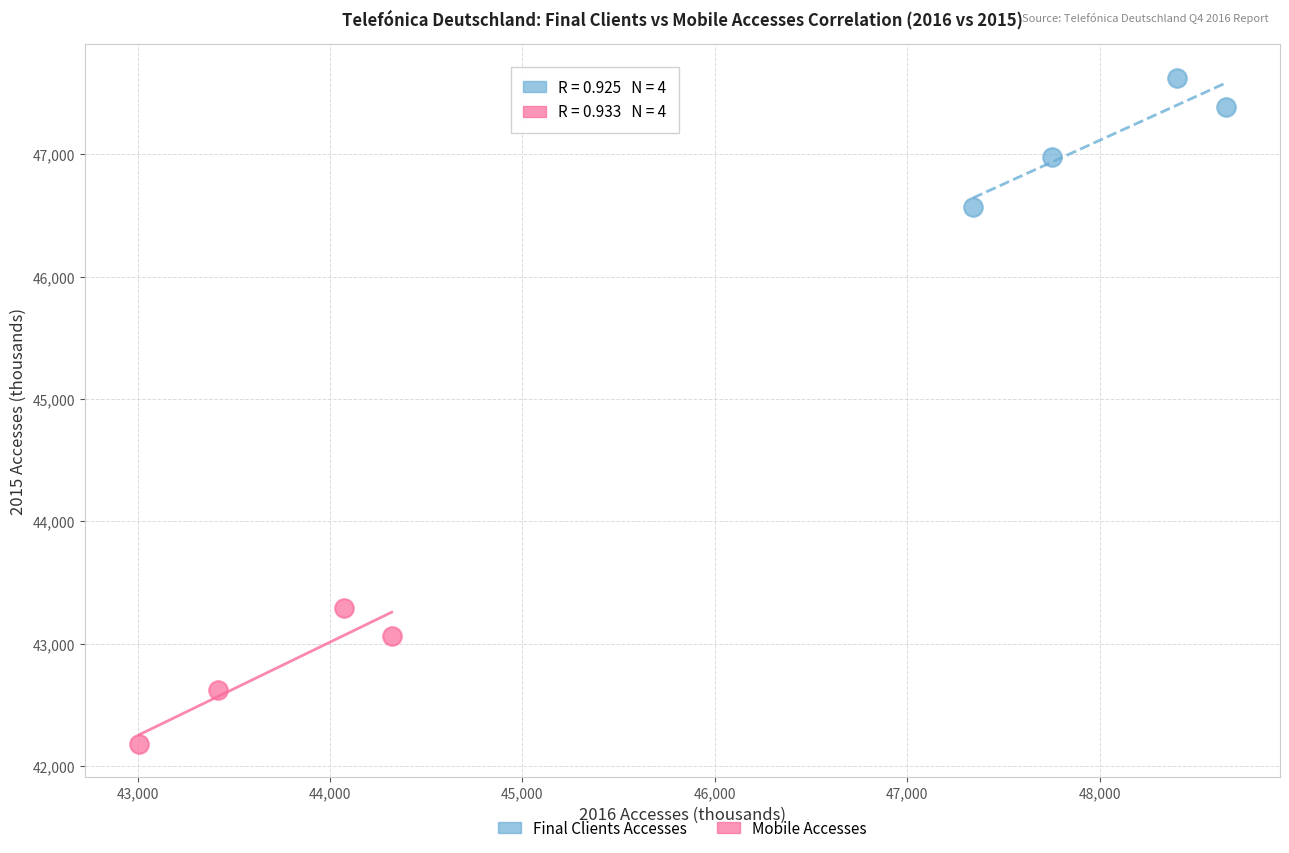

Which series reaches the minimum Y coordinate?

Mobile Accesses